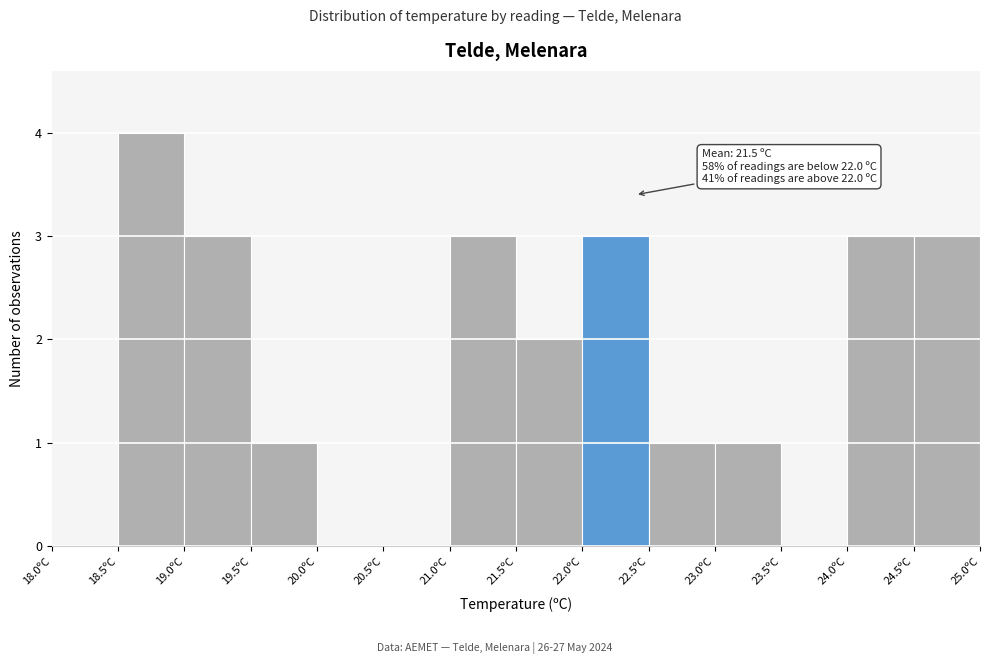

Which range on the x-axis has the tallest bar?

18.5 to 19.0